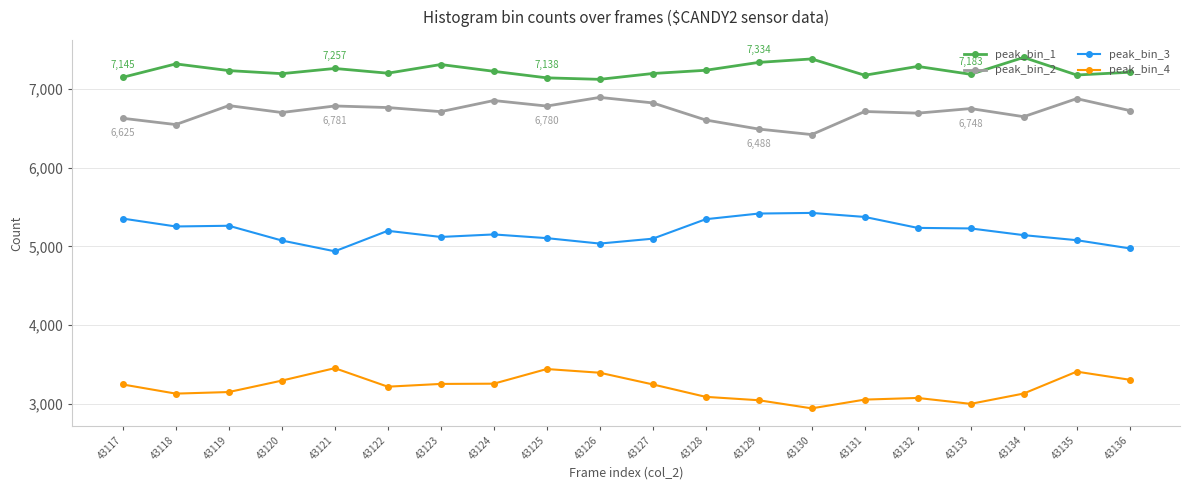

What are all the series names shown in the legend?

peak_bin_1, peak_bin_2, peak_bin_3, peak_bin_4